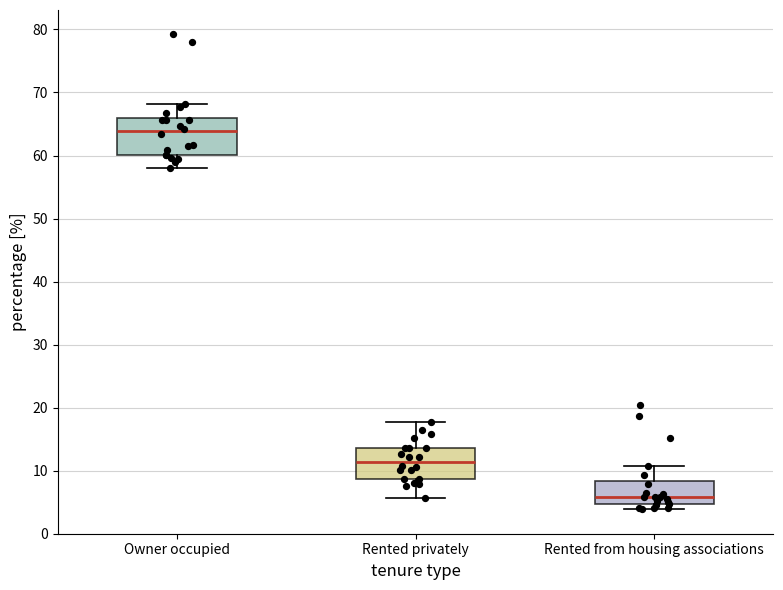

Where does the median line of the box for Rented from housing associations sit on the y-axis? The values are not printed on the chart, so give them approximately, as read against the axis.

6